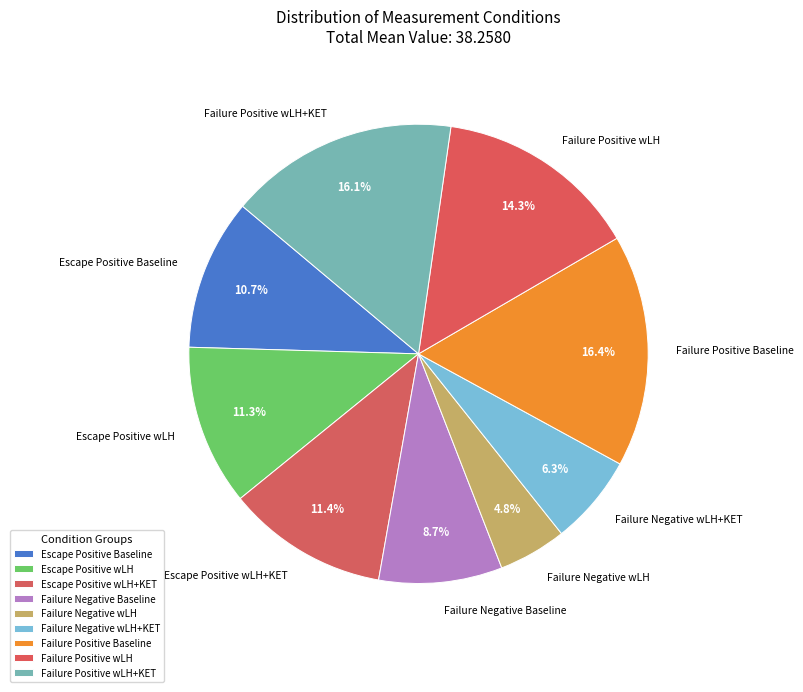

Approximately how many times larger is the value at Escape Positive Baseline compared to Failure Negative wLH+KET?

1.7